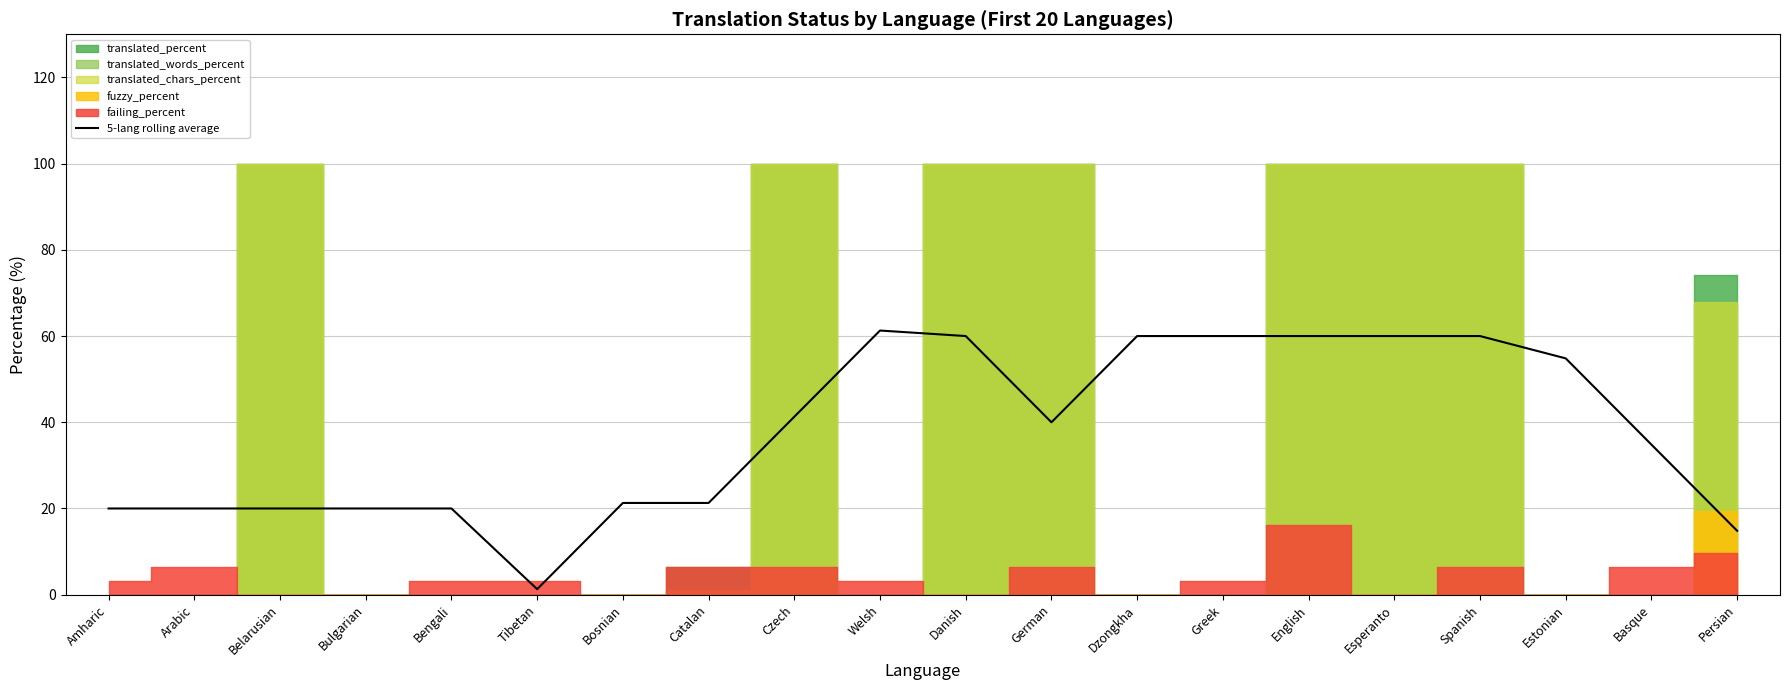

Which label corresponds to the smallest value in the chart?

Tibetan